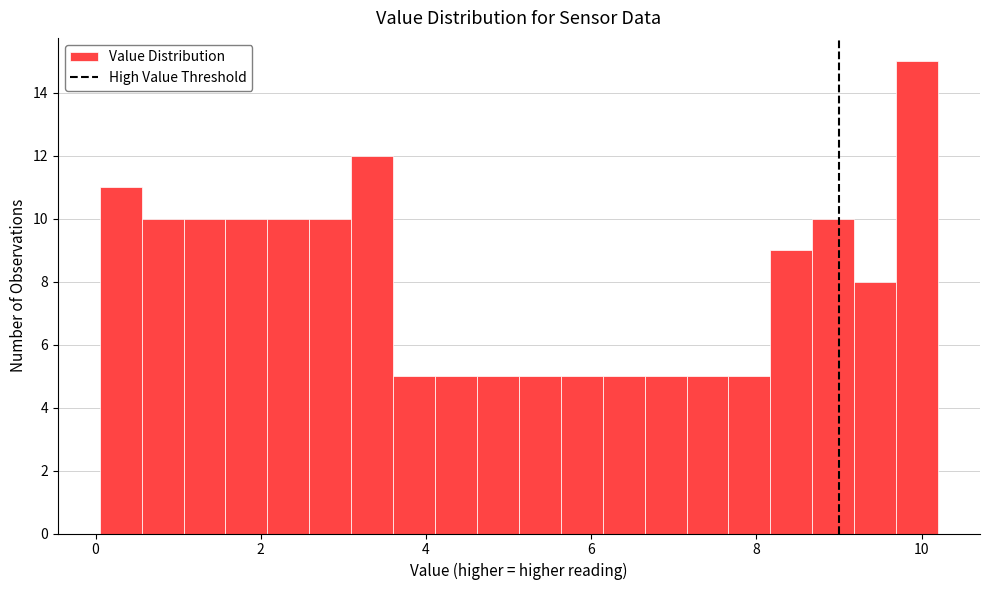

Around what value on the x-axis is the tallest bar? Give the approximate position of its centre, as read against the axis.

10.0